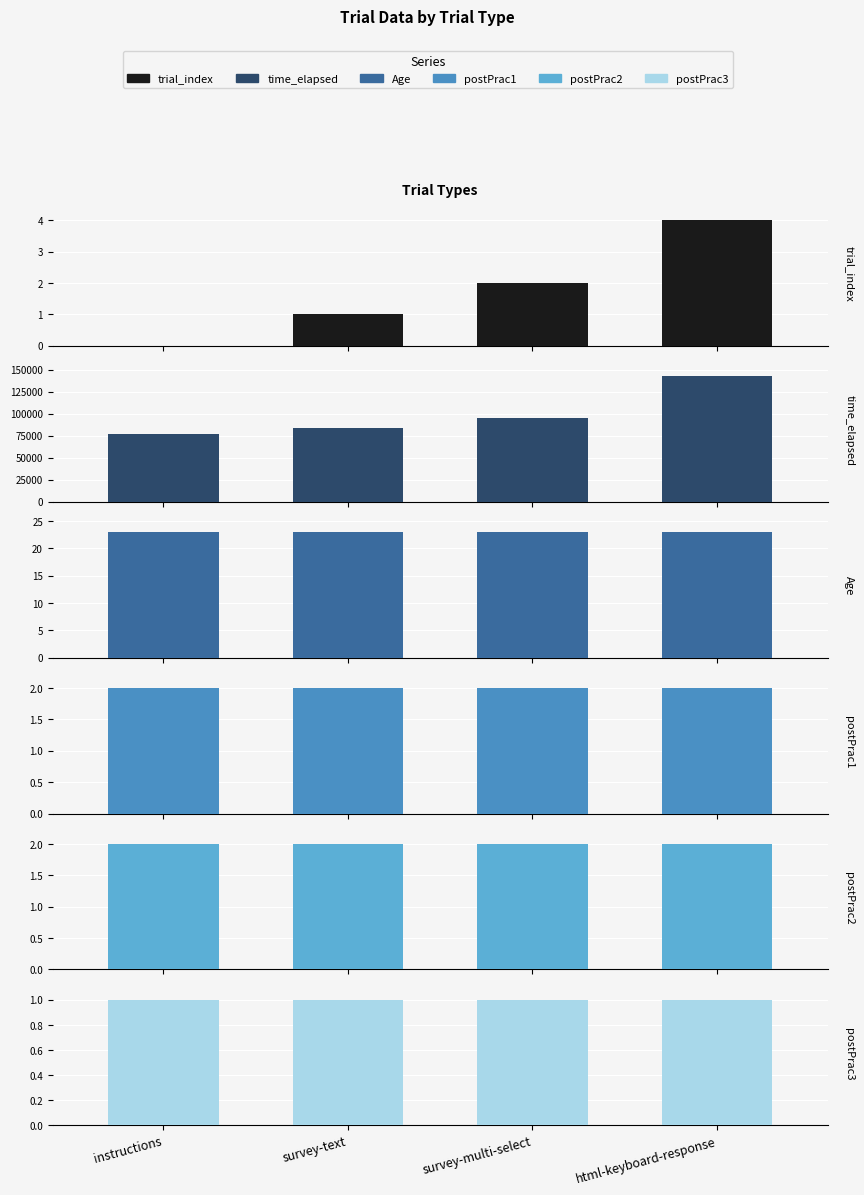

What is the maximum value for trial_index?

4